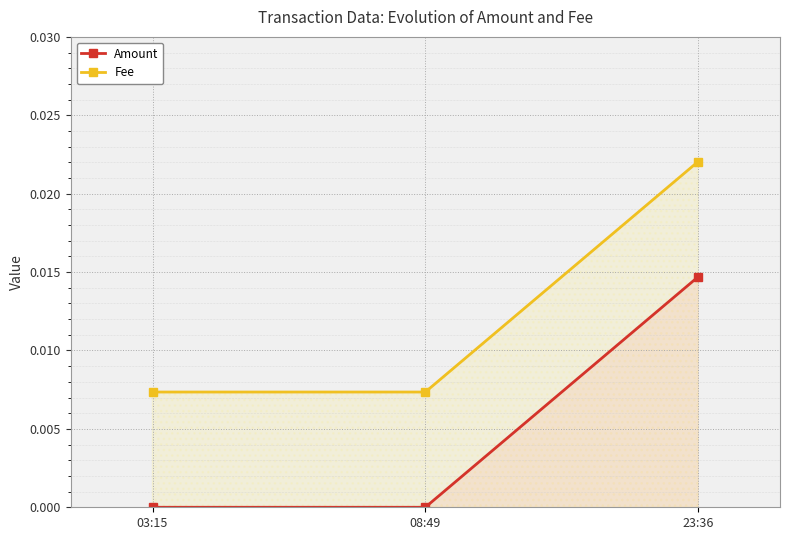

The Amount series shows 0.0 at 08:49. True or false?

True